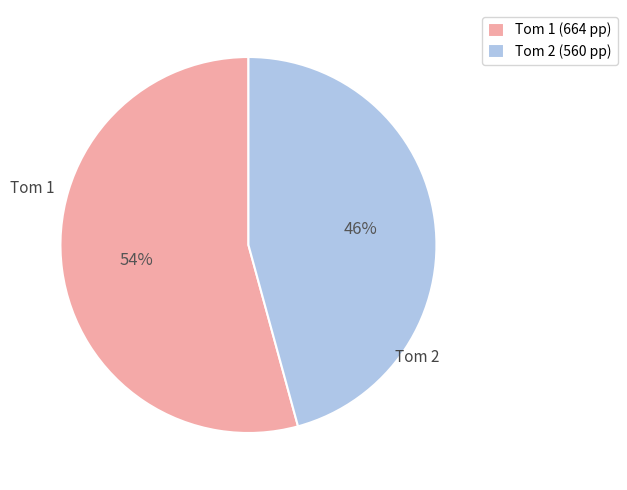

Count the number of slices in the pie.

2